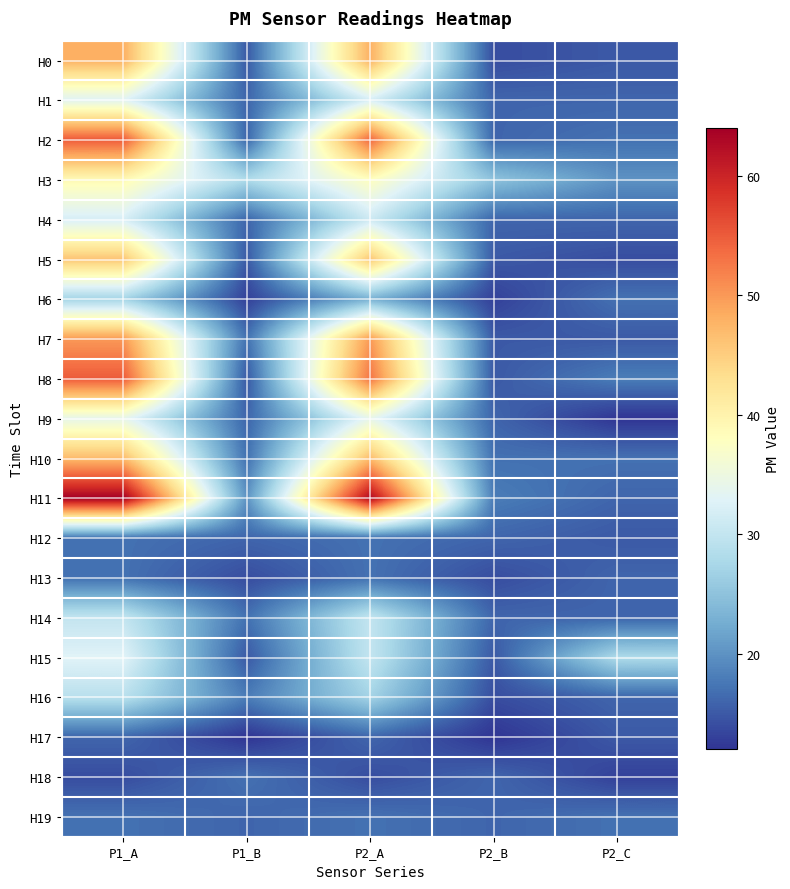

How many series are shown in this chart?

20